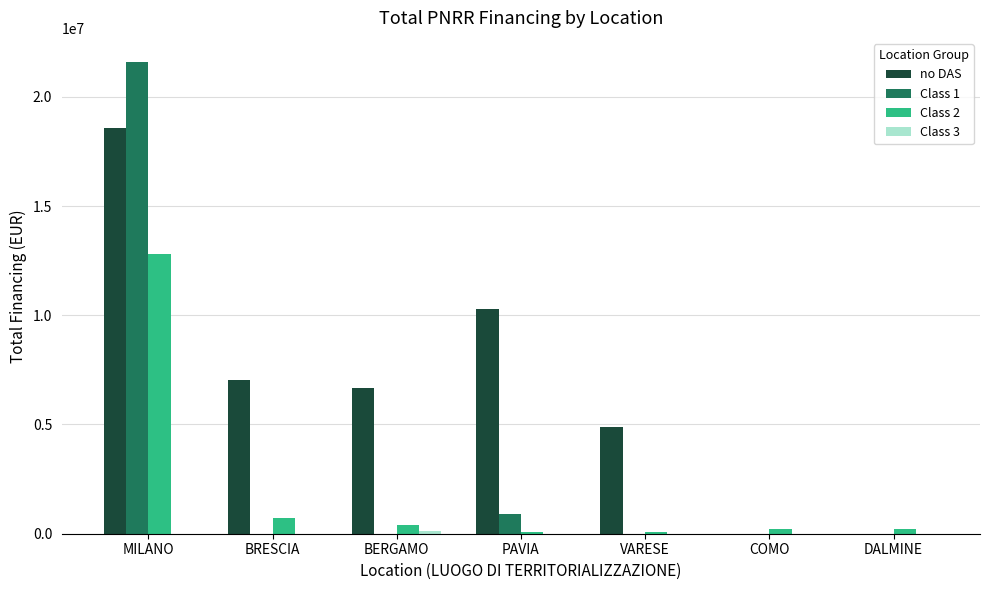

How many categories are shown in the chart?

7